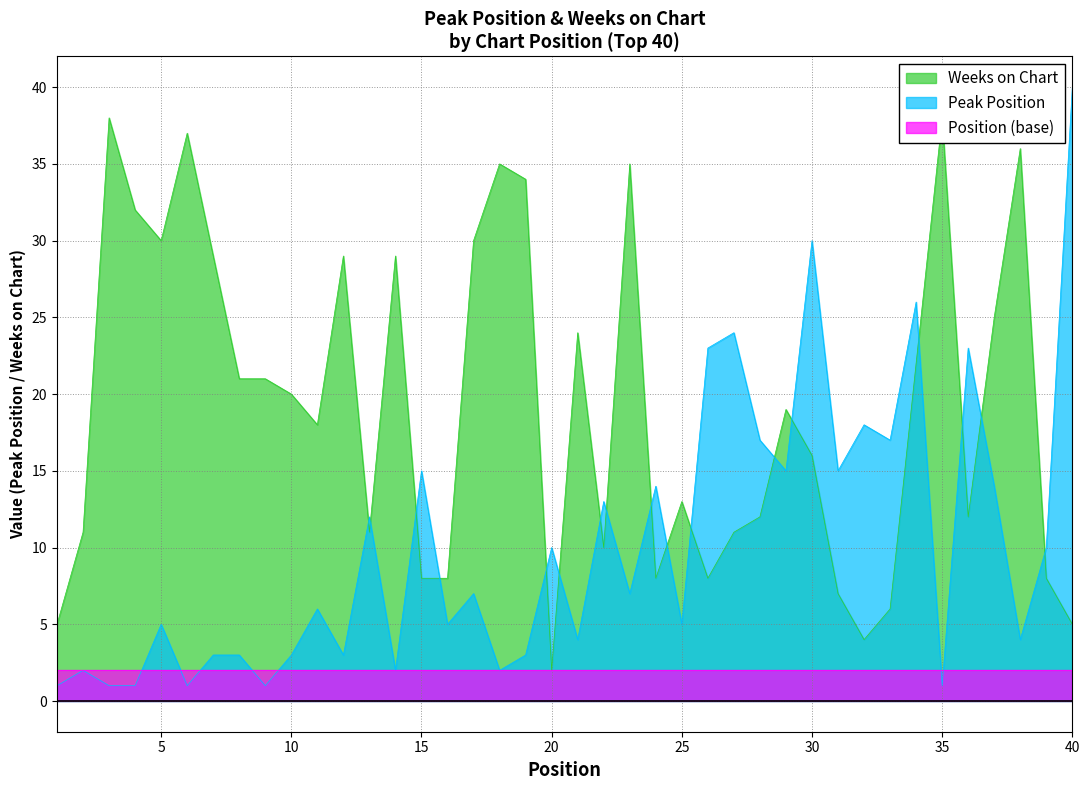

Where do Weeks on Chart and Peak Position first cross each other?

12 and 13